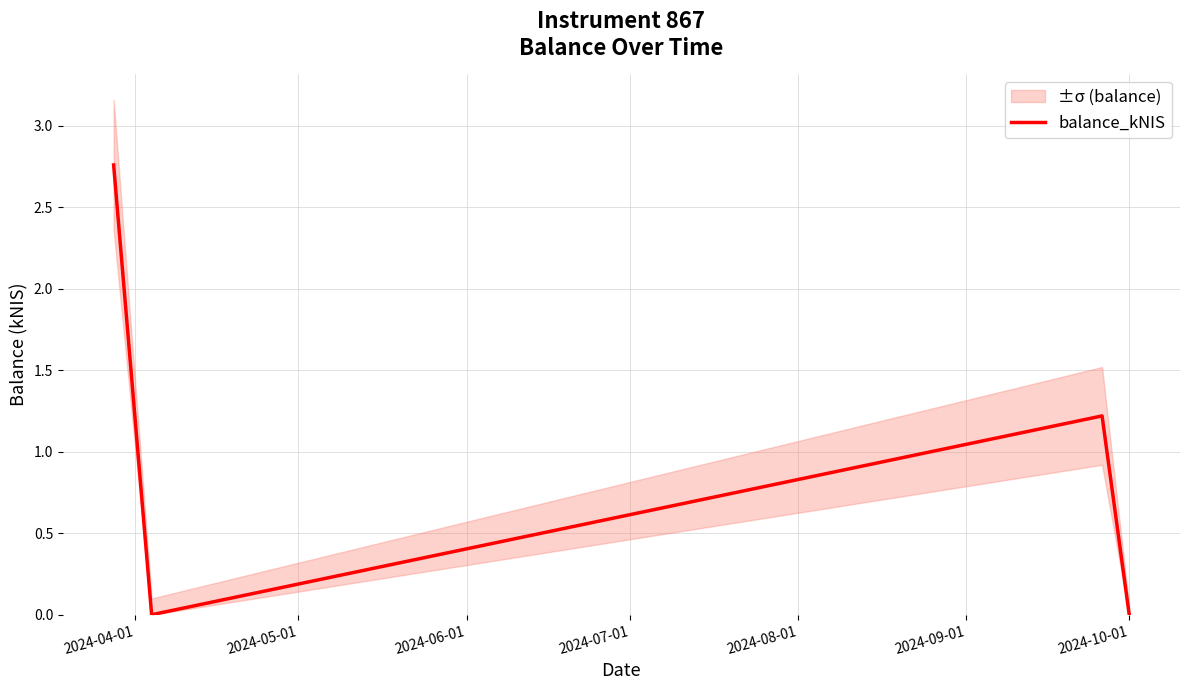

In balance_kNIS, how many points are higher than both neighbors (excluding endpoints)?

1